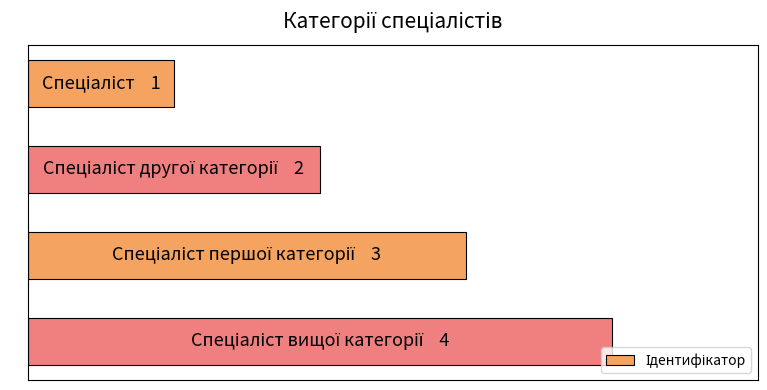

Does the chart contain any negative values?

No